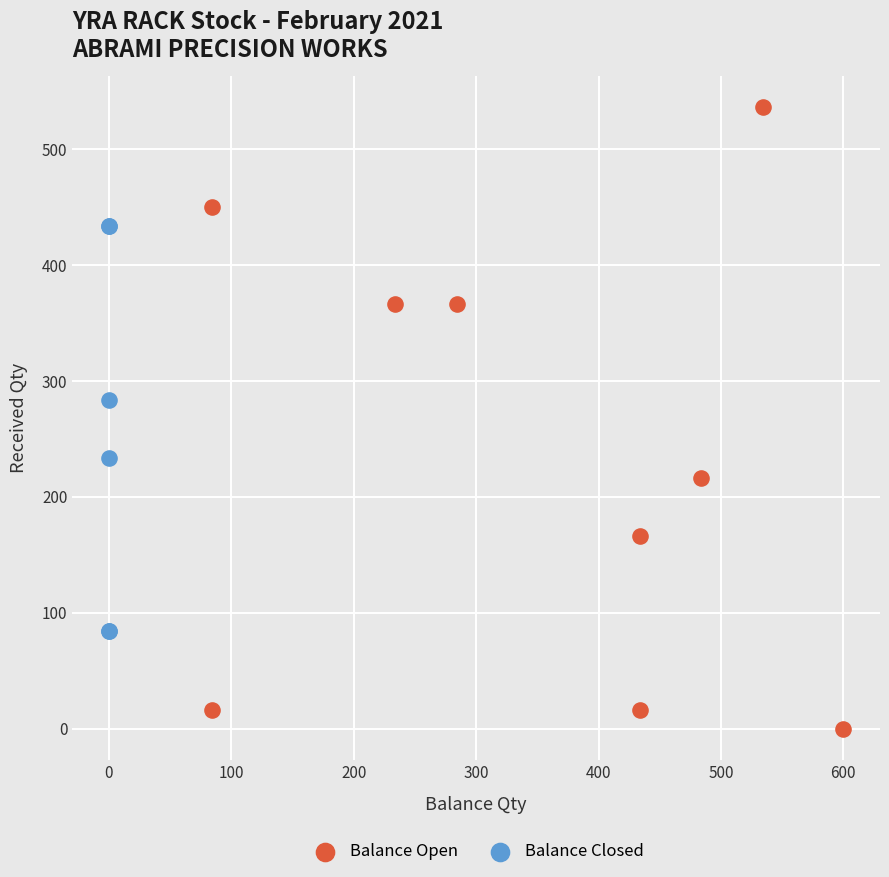

Which series contains the highest Y value?

Balance Open